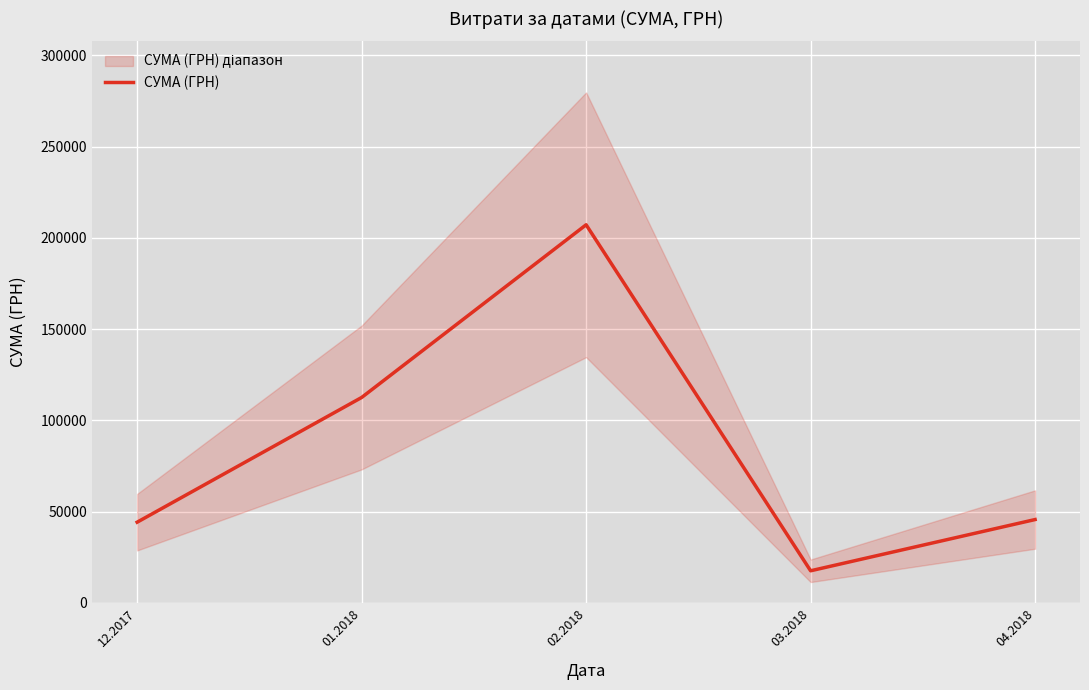

List the labels in order of value, smallest first.

03.2018, 12.2017, 04.2018, 01.2018, 02.2018